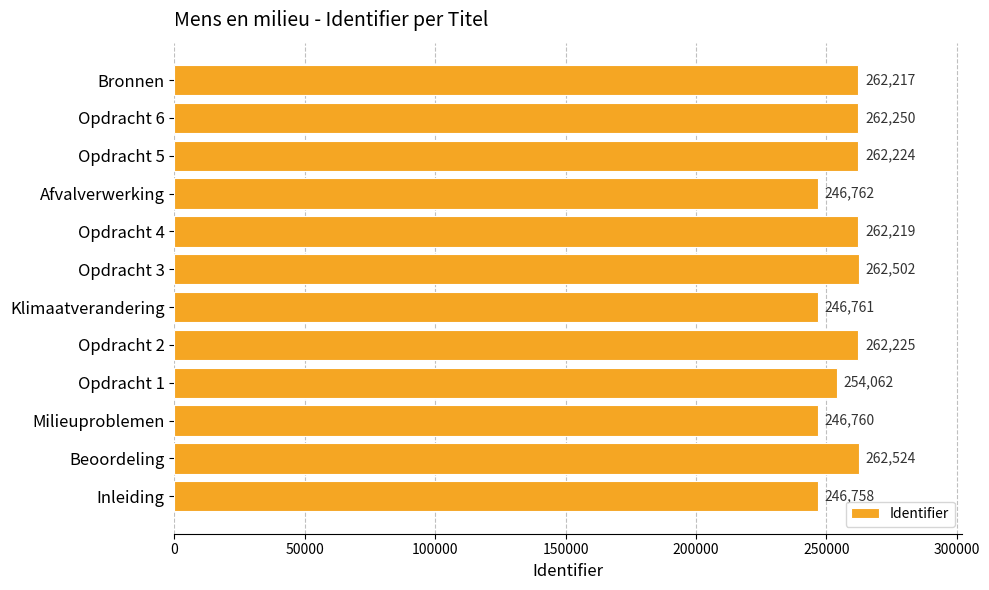

Does the chart contain stacked bars?

No